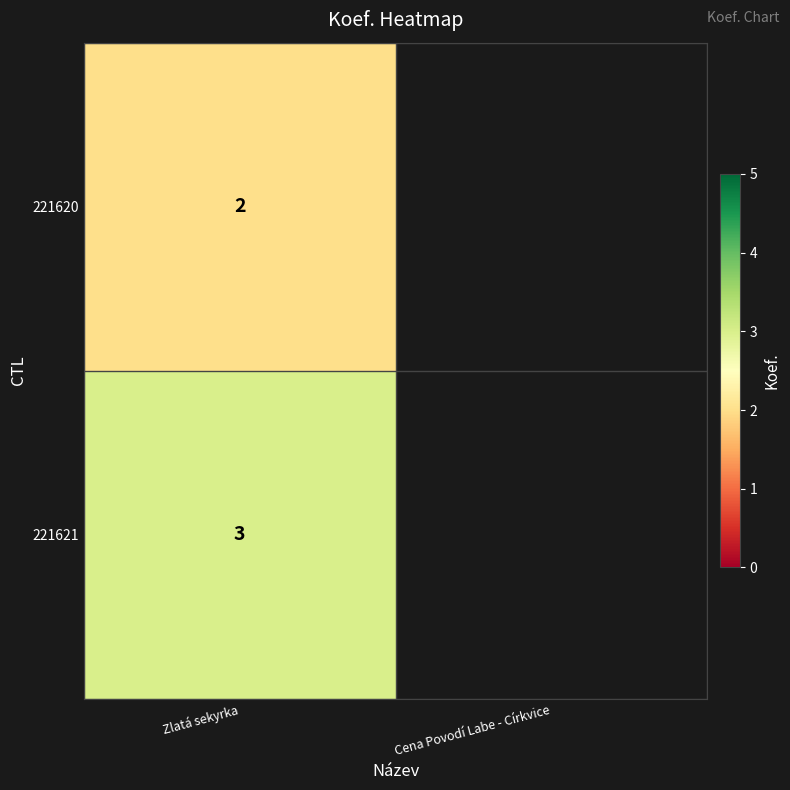

The value of 221621 at Zlatá sekyrka is 5. True or false?

False